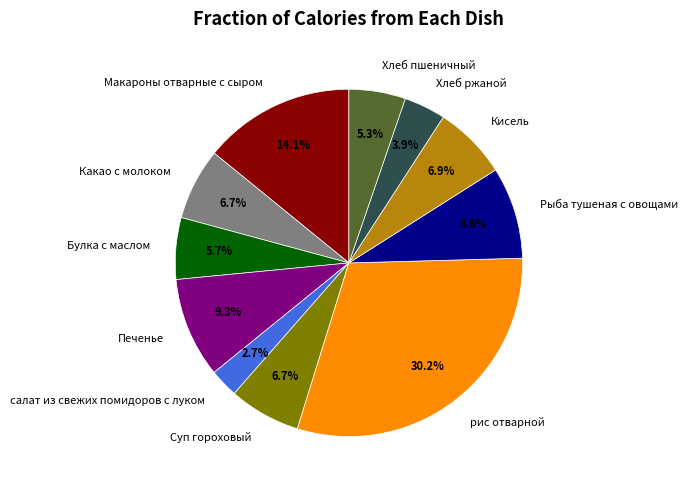

To the nearest percent, what percentage of the pie is Суп гороховый?

7%